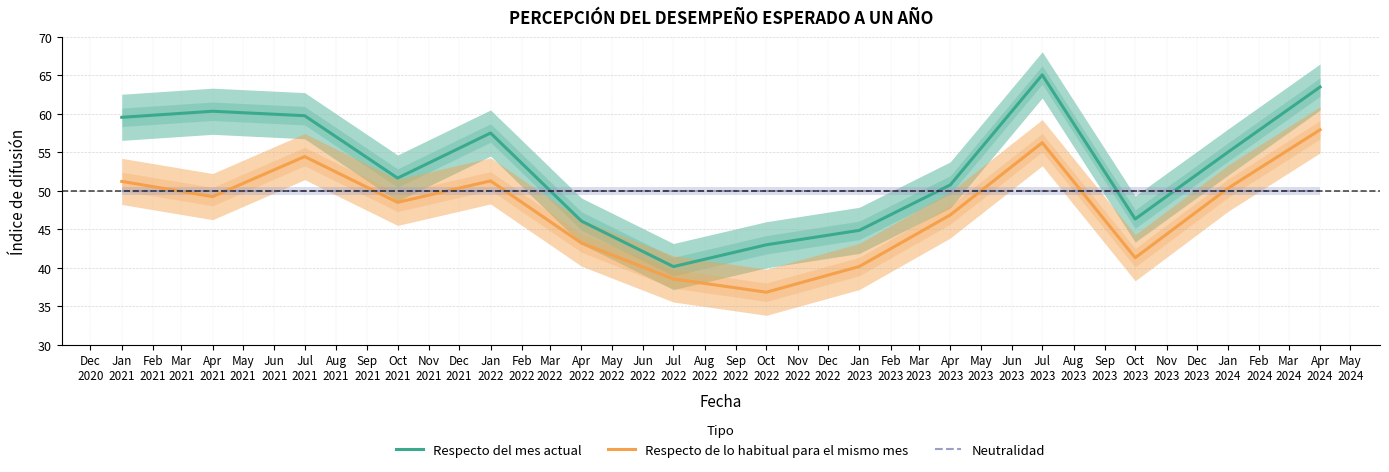

How many intersections are there between Neutralidad and Respecto del mes actual?

4